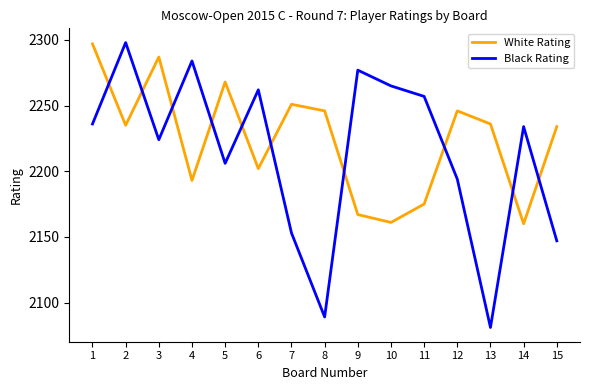

Count the number of categories in the chart.

15